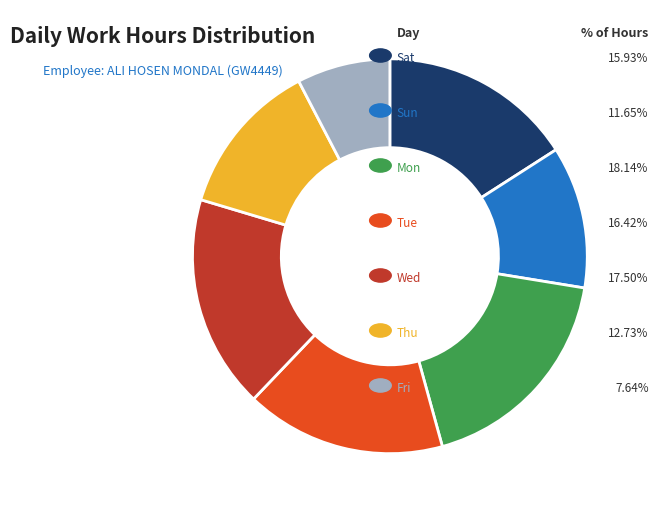

Does any single category account for the majority?

No